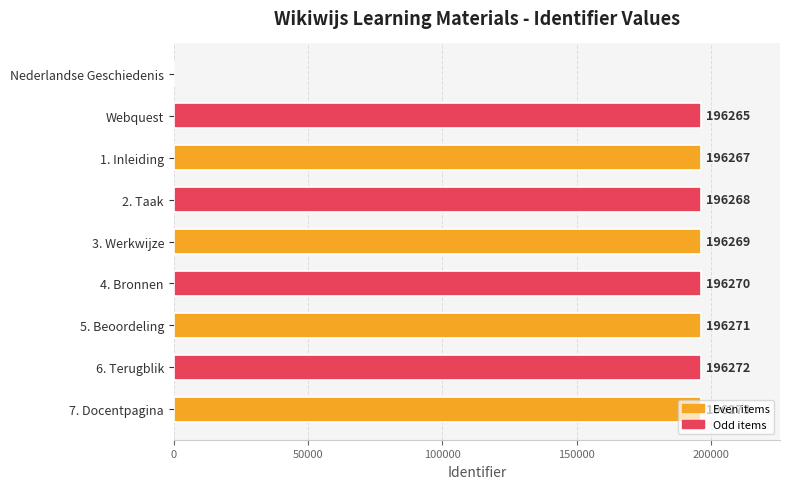

Count the number of data series in this chart.

1